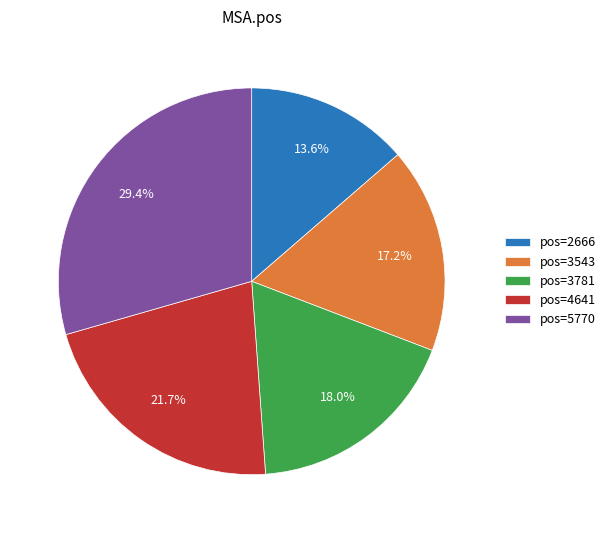

How many slices are in this pie chart?

5